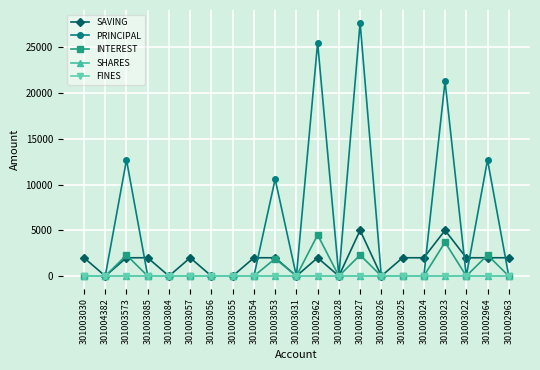

List the labels in order of PRINCIPAL value, largest first.

301003027, 301002962, 301003023, 301003573, 301002964, 301003053, 301003030, 301004382, 301003085, 301003084, 301003057, 301003056, 301003055, 301003054, 301003031, 301003028, 301003026, 301003025, 301003024, 301003022, 301002963